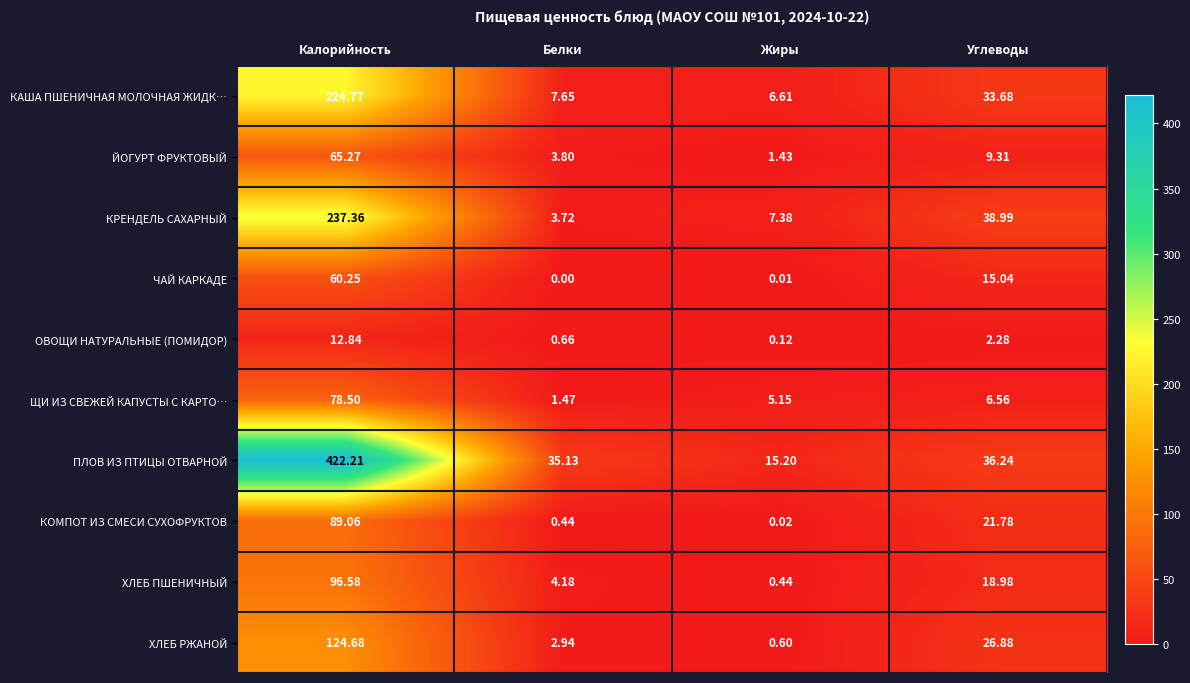

Where is КРЕНДЕЛЬ САХАРНЫЙ nearest to the value 120?

Углеводы